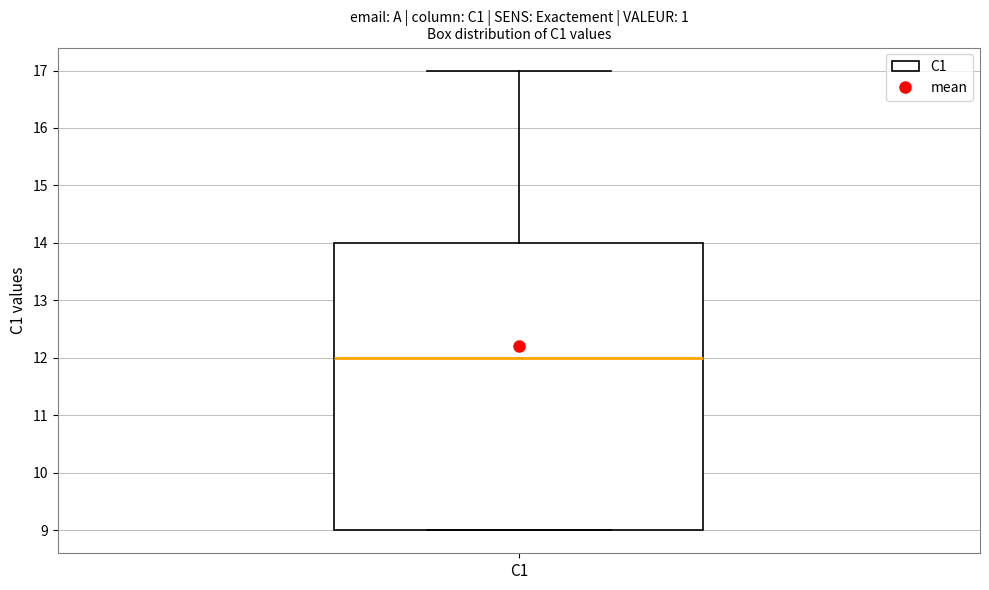

Where is the lower edge of the box for C1 on the y-axis? The values are not printed on the chart, so give them approximately, as read against the axis.

9